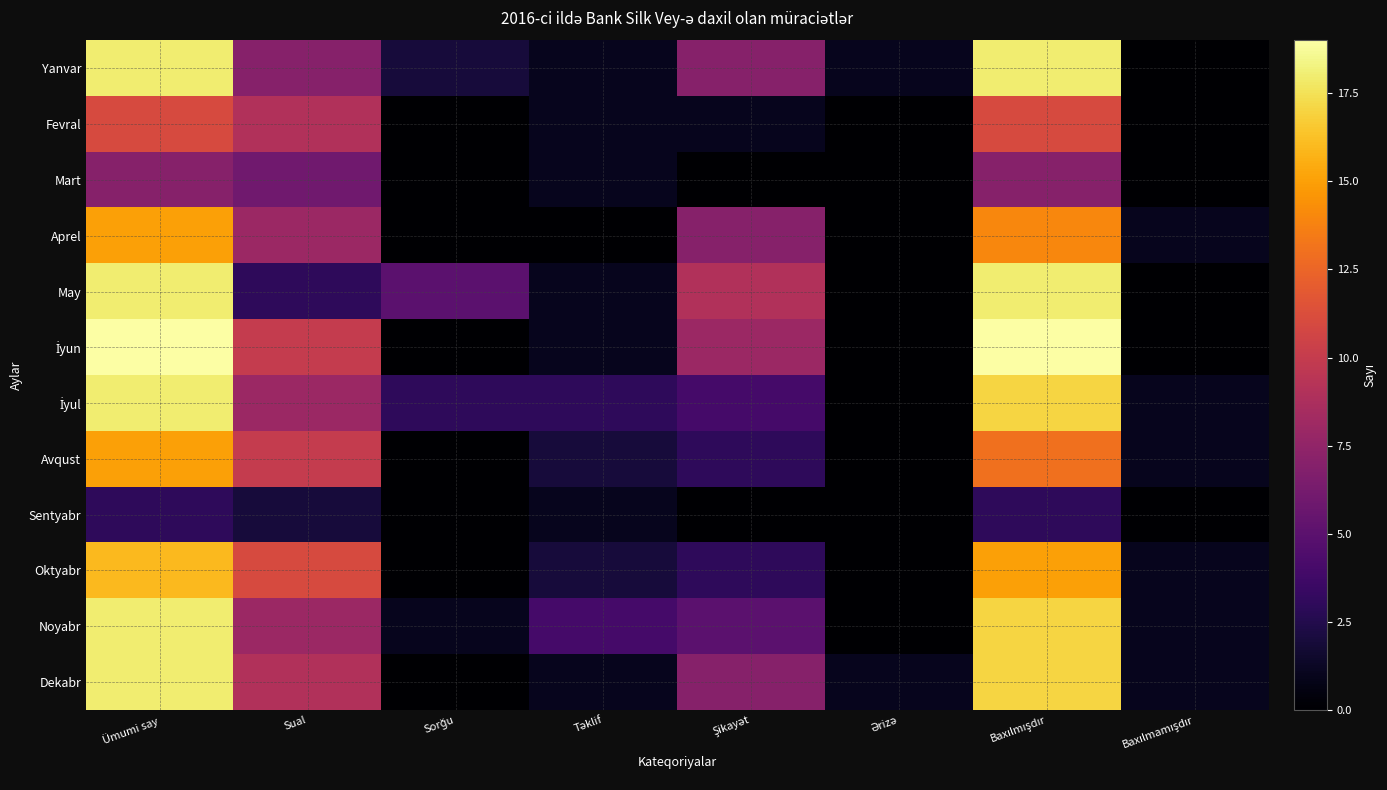

What is the total value across all series at Sual?

91